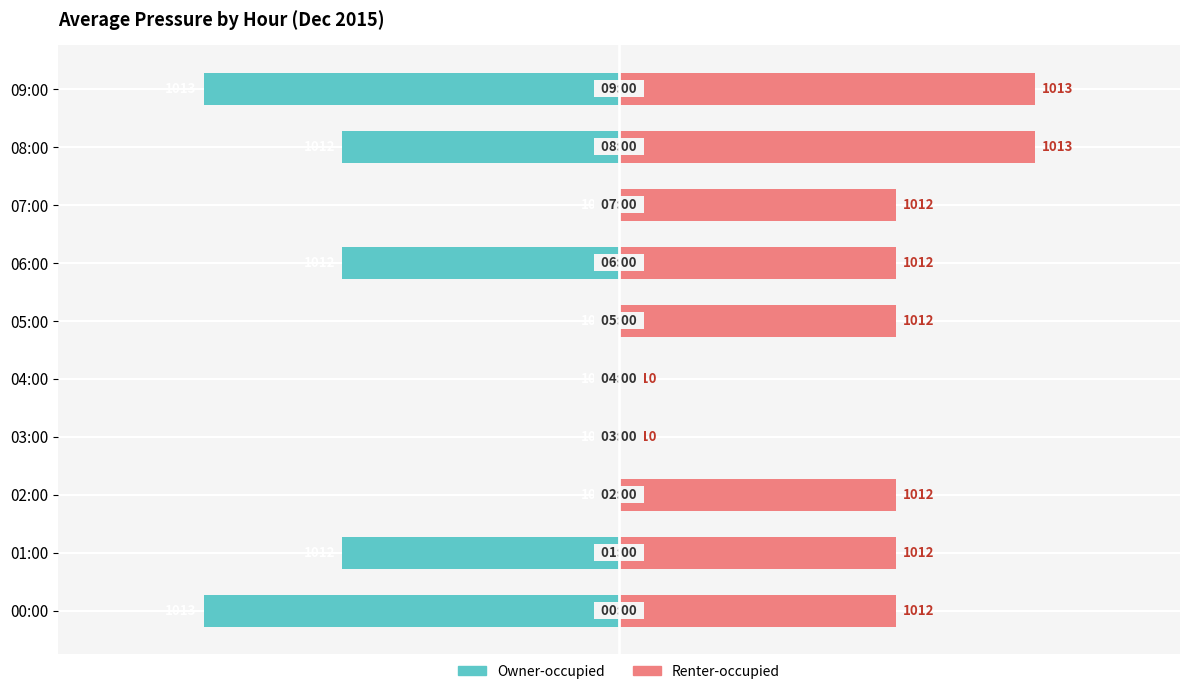

Rank the series by their maximum value, from highest to lowest.

Renter-occupied, Owner-occupied